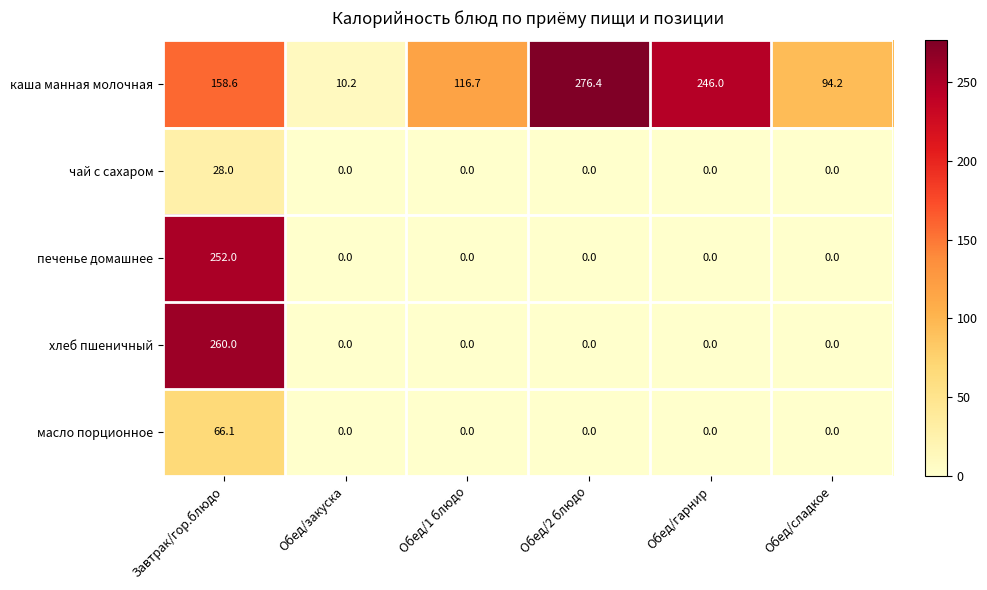

Count the number of categories in the chart.

6